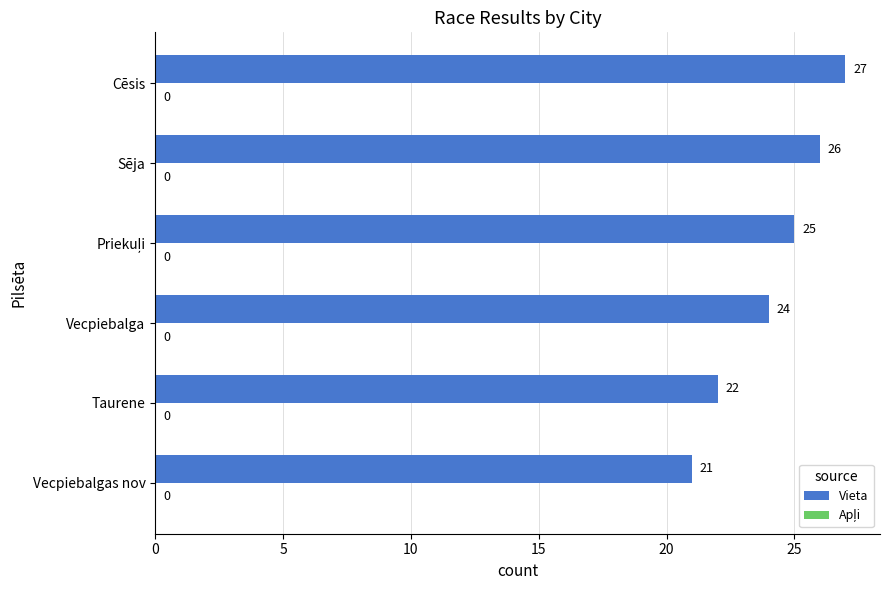

Where is the data nearest to the value 24?

Vecpiebalga